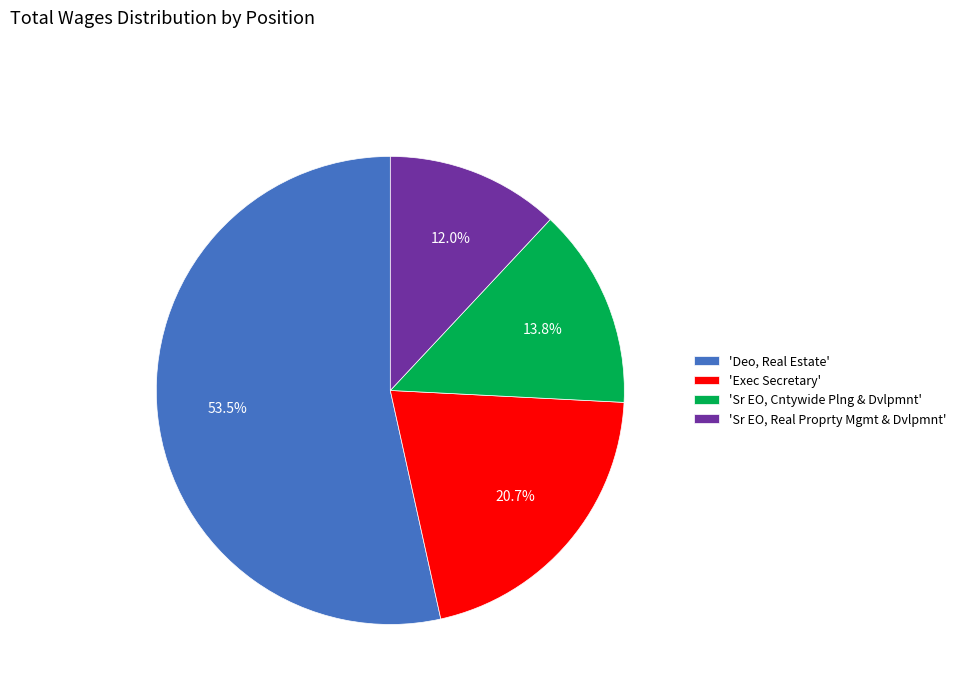

What is the smallest slice in the pie chart?

'Sr EO, Real Proprty Mgmt & Dvlpmnt'